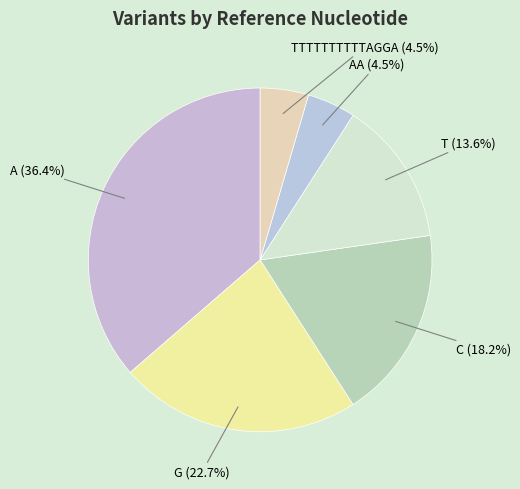

Count the number of slices in the pie.

6